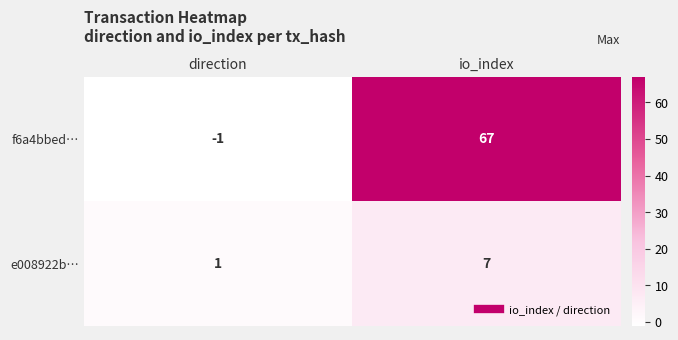

Which series has the largest total across all categories?

f6a4bbed…